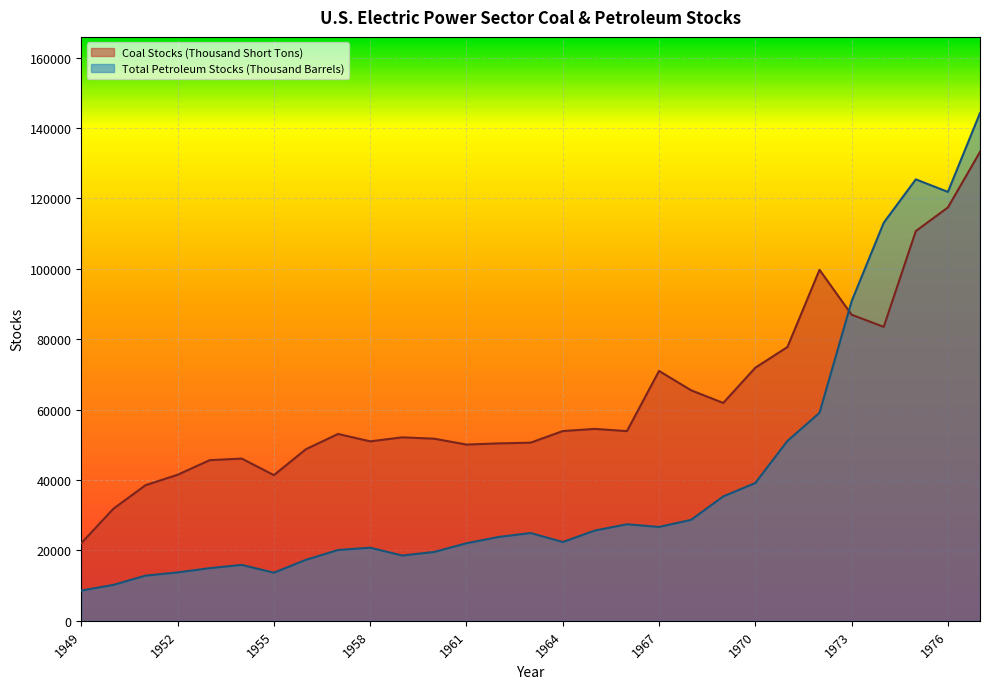

At which category does Coal Stocks (Thousand Short Tons) reach its first local peak?

1954